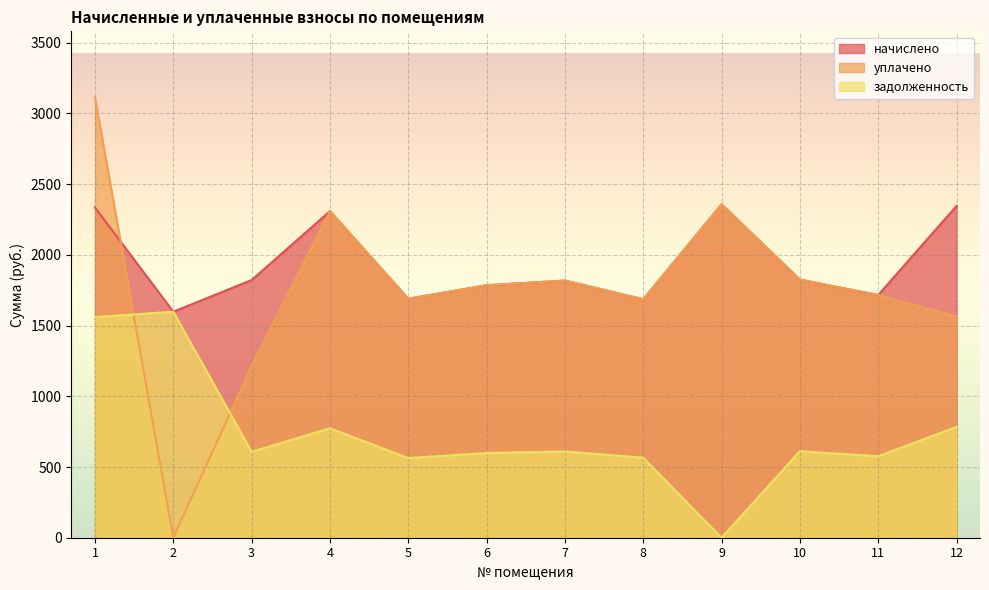

How many lines are shown in the chart?

3